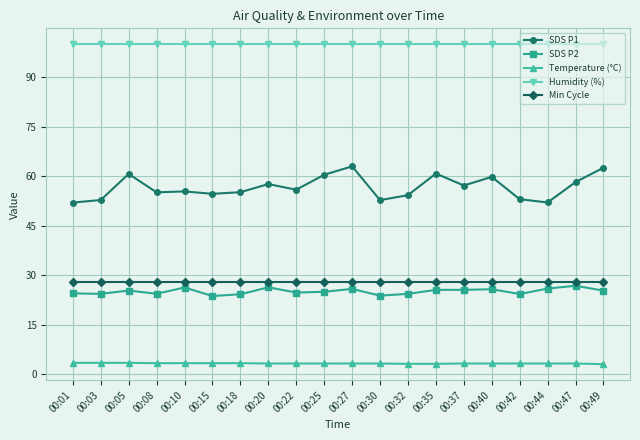

True or false: SDS P2 and Min Cycle cross at least once.

False